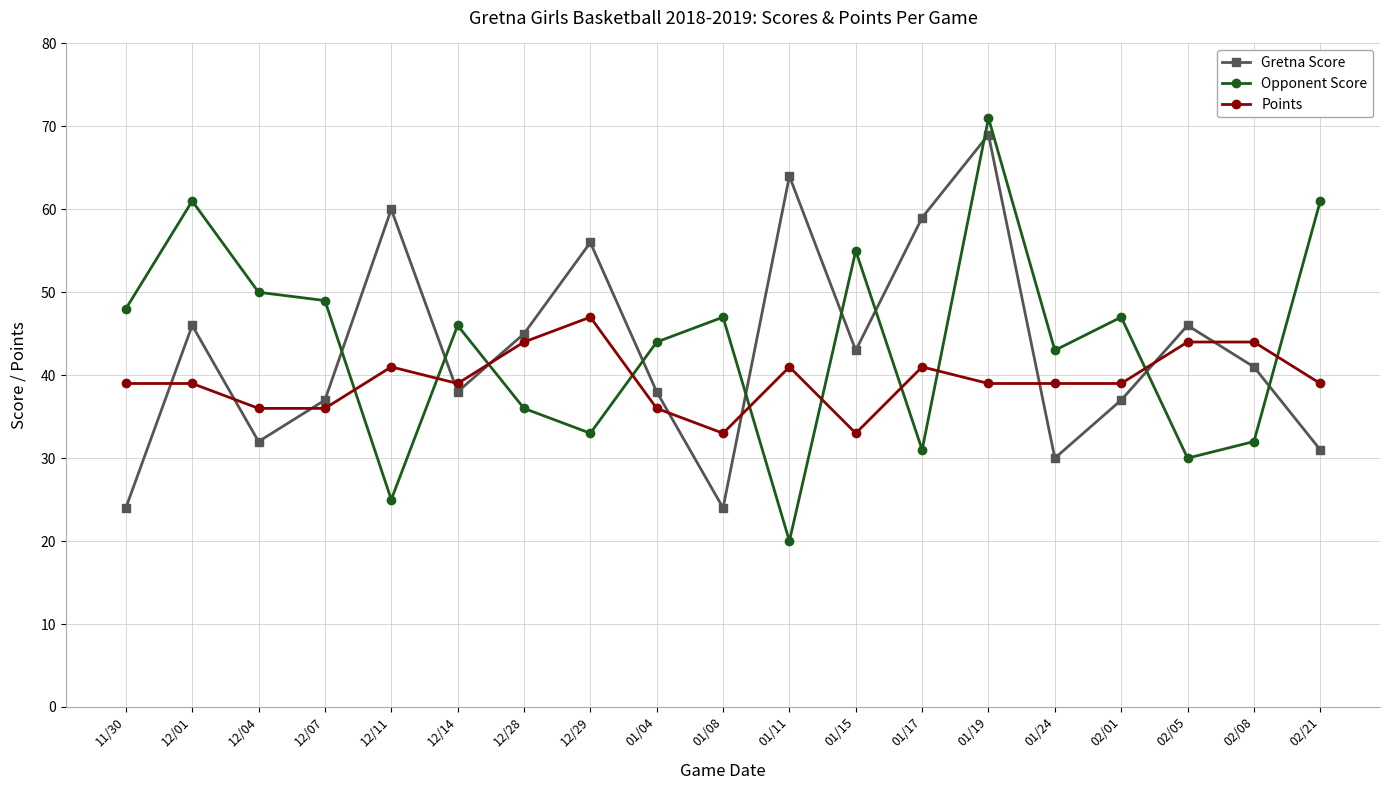

Reading left to right, list all the values displayed in this chart.

Gretna Score: 11/30=24	12/01=46	12/04=32	12/07=37	12/11=60	12/14=38	12/28=45	12/29=56	01/04=38	01/08=24	01/11=64	01/15=43	01/17=59	01/19=69	01/24=30	02/01=37	02/05=46	02/08=41	02/21=31
Opponent Score: 11/30=48	12/01=61	12/04=50	12/07=49	12/11=25	12/14=46	12/28=36	12/29=33	01/04=44	01/08=47	01/11=20	01/15=55	01/17=31	01/19=71	01/24=43	02/01=47	02/05=30	02/08=32	02/21=61
Points: 11/30=39	12/01=39	12/04=36	12/07=36	12/11=41	12/14=39	12/28=44	12/29=47	01/04=36	01/08=33	01/11=41	01/15=33	01/17=41	01/19=39	01/24=39	02/01=39	02/05=44	02/08=44	02/21=39